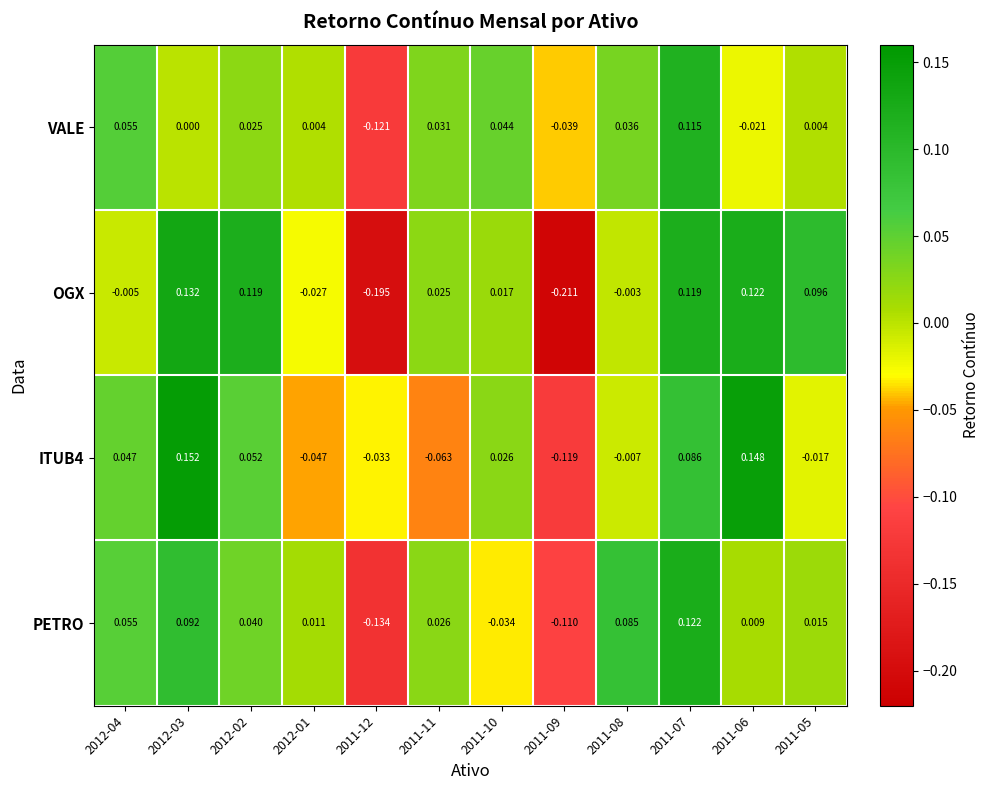

Which series has the largest total across all categories?

ITUB4